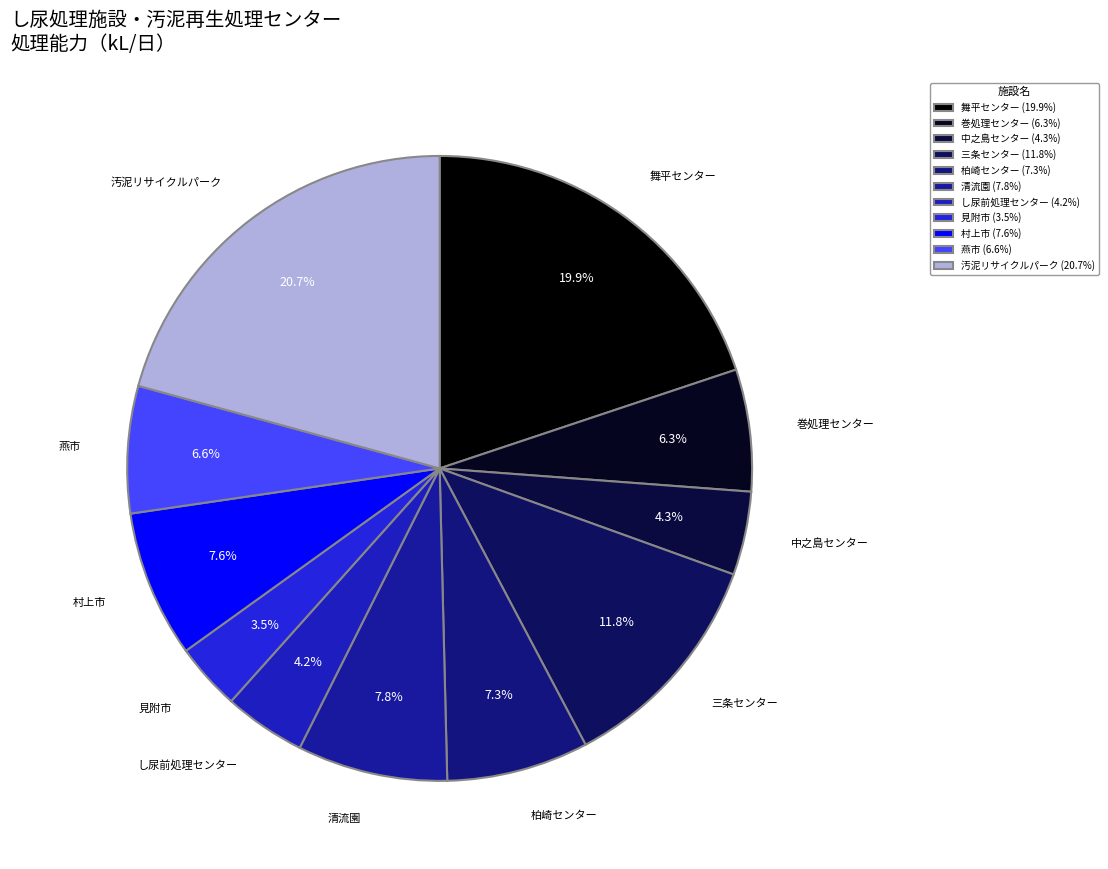

Does any single category account for the majority?

No